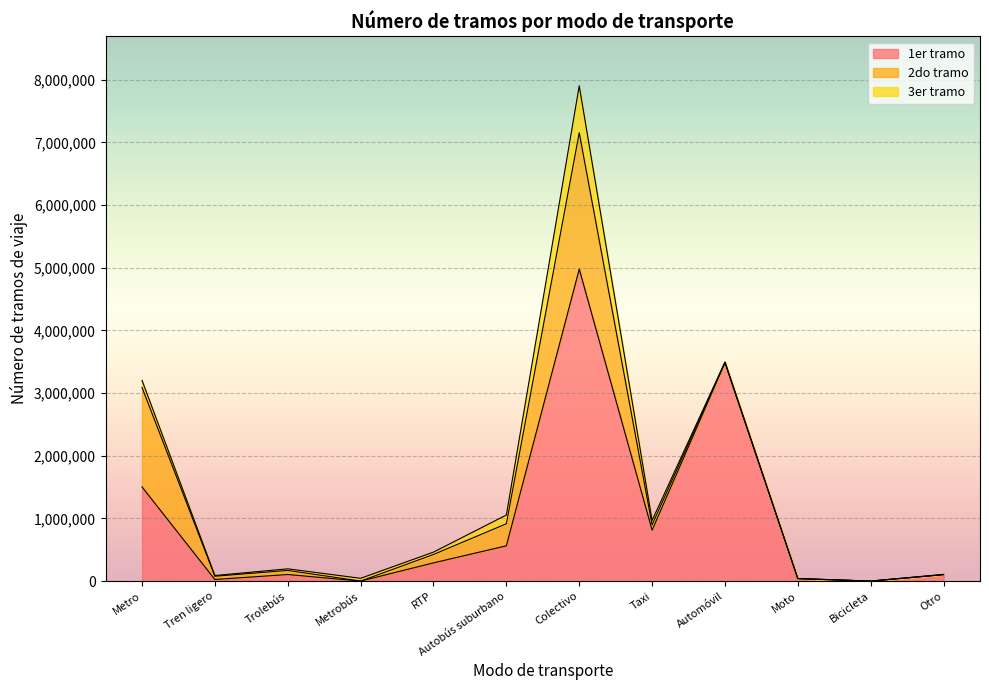

True or false: 2do tramo and 1er tramo intersect in this chart.

True